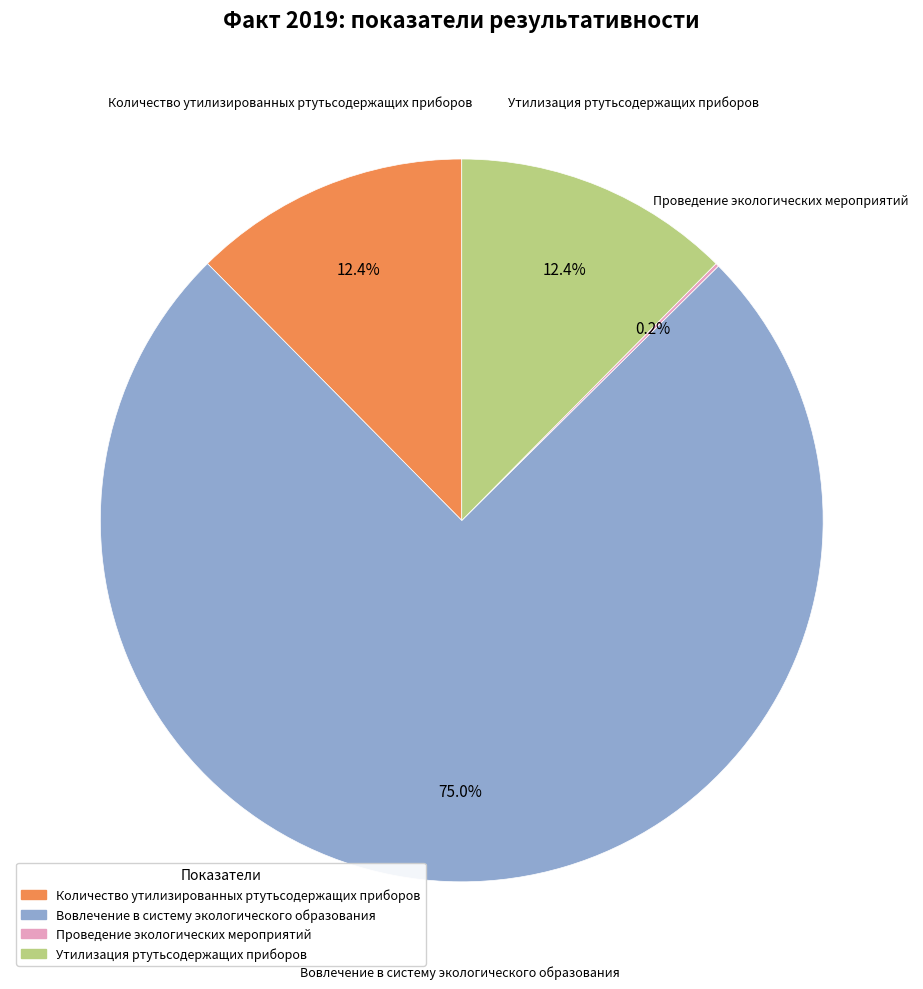

What is the ratio of the value at Вовлечение в систему экологического образования to the value at Утилизация ртутьсодержащих приборов?

6.0